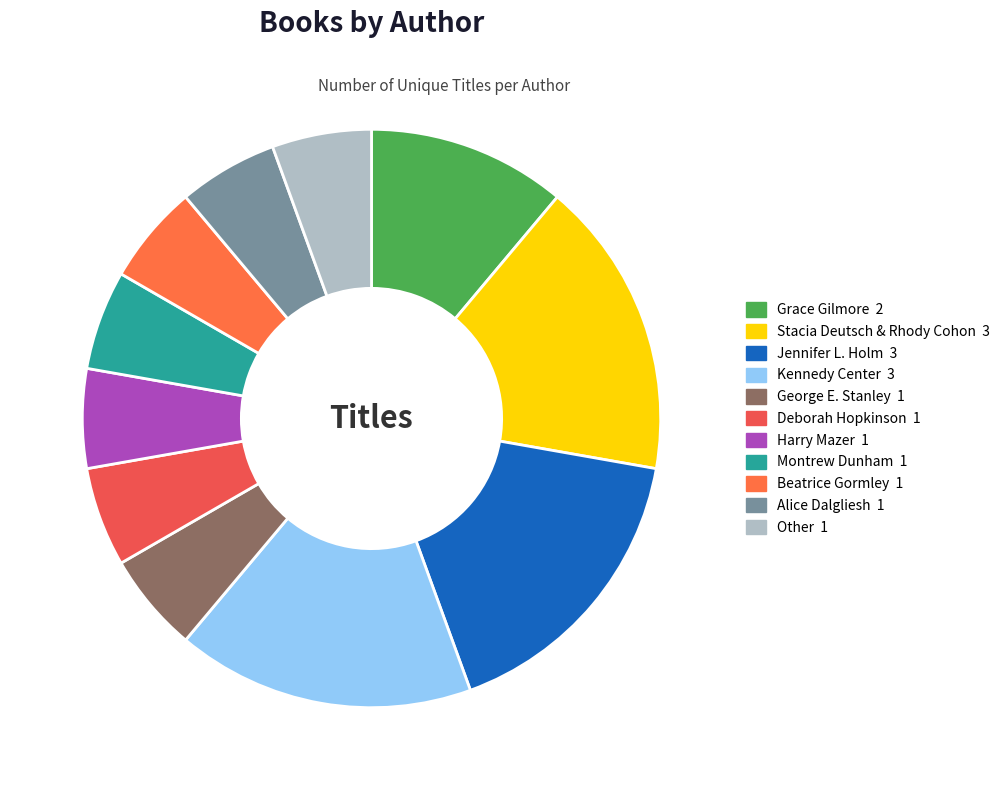

What is the smallest slice in the pie chart?

George E. Stanley